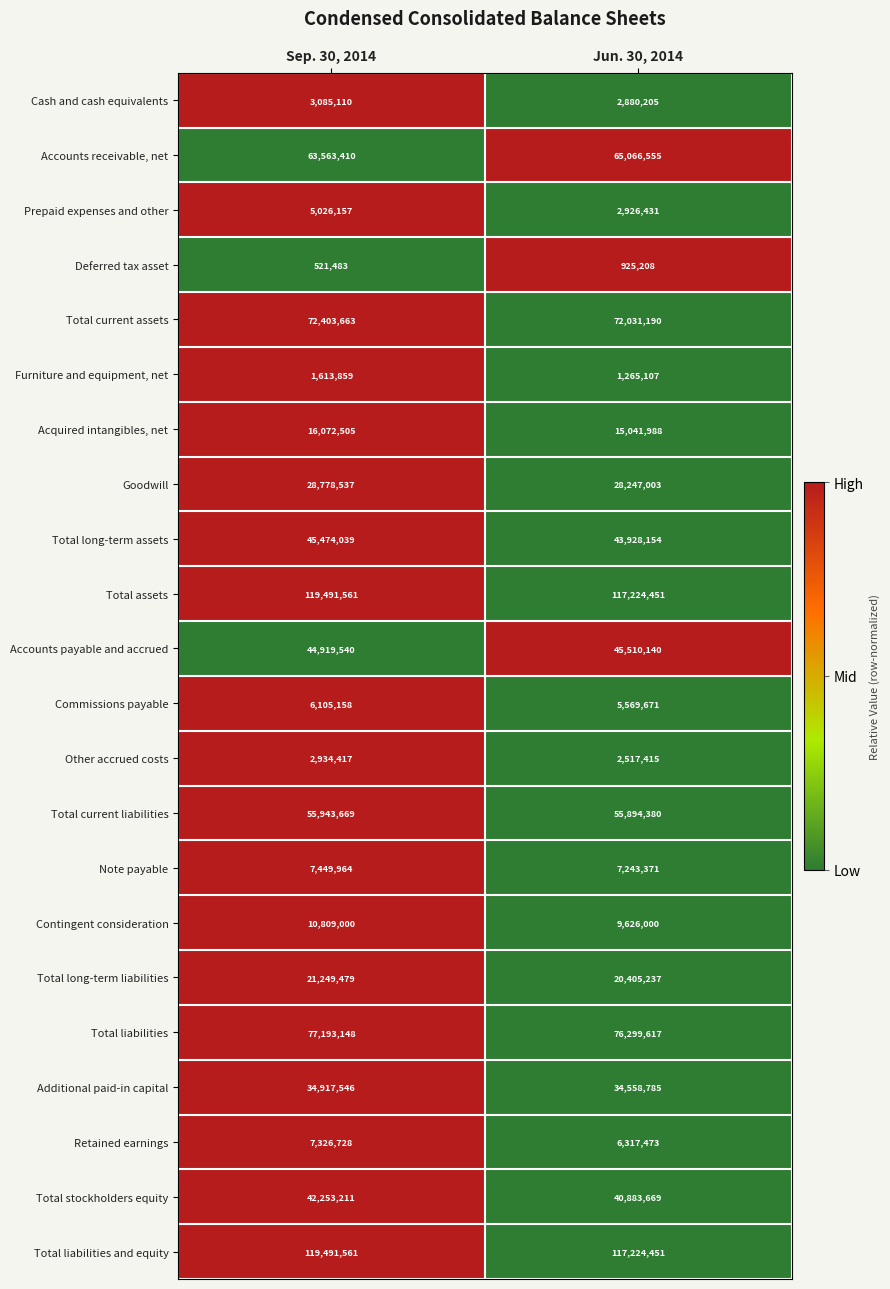

What is the difference between the Note payable values at Jun. 30, 2014 and Sep. 30, 2014?

206593